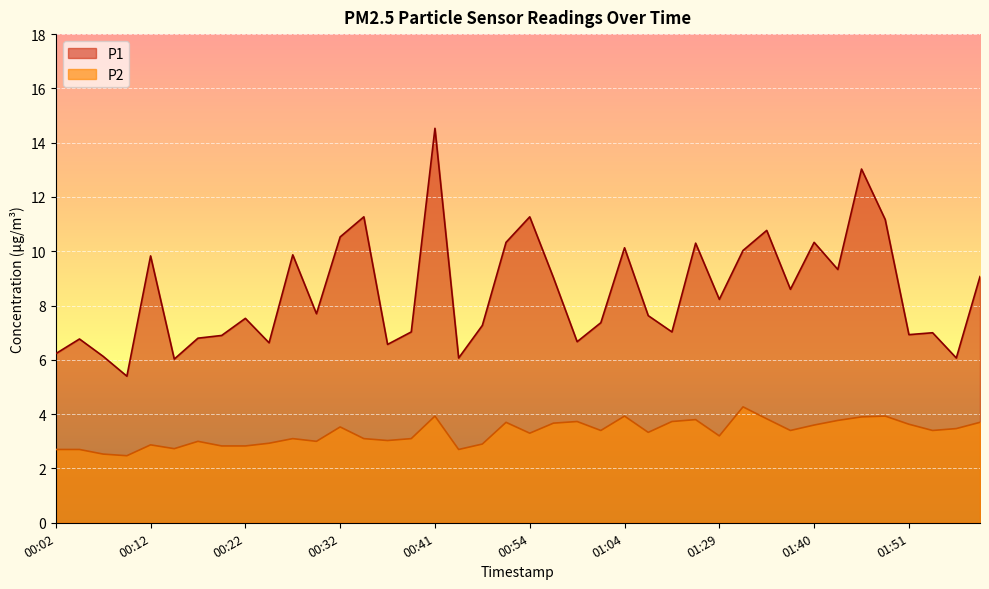

What is the sum of all P1 values?

339.4